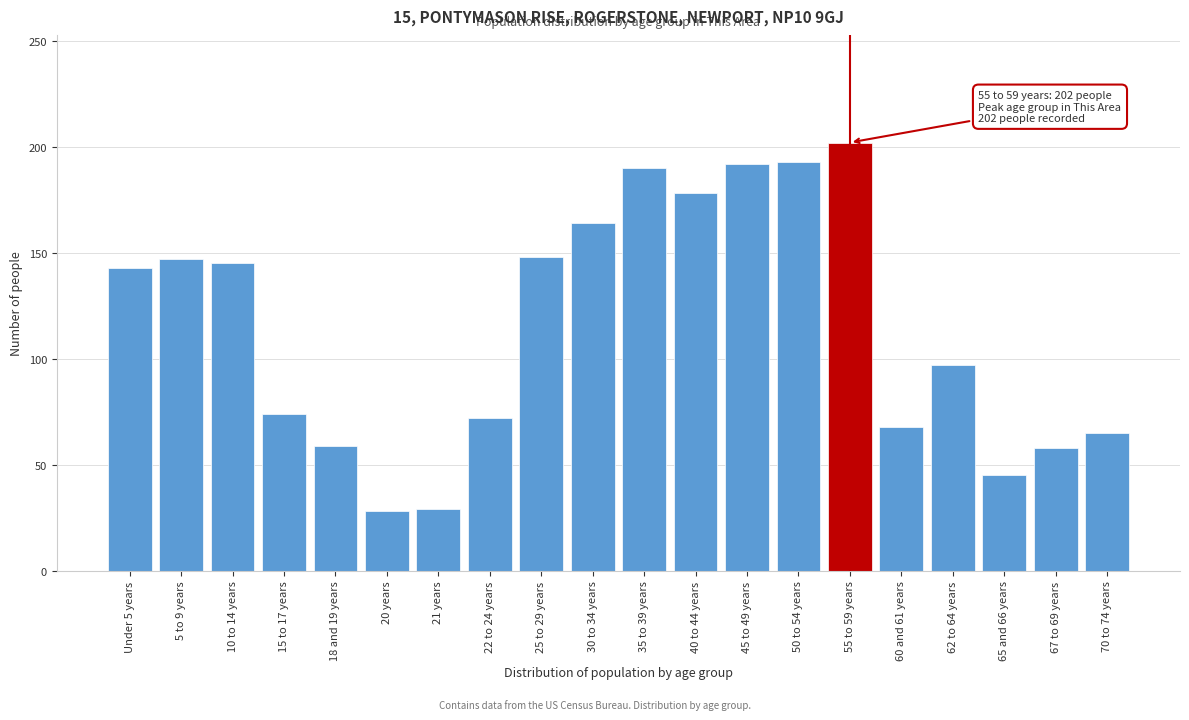

What is the ratio of the value at 22 to 24 years to the value at 18 and 19 years?

1.2